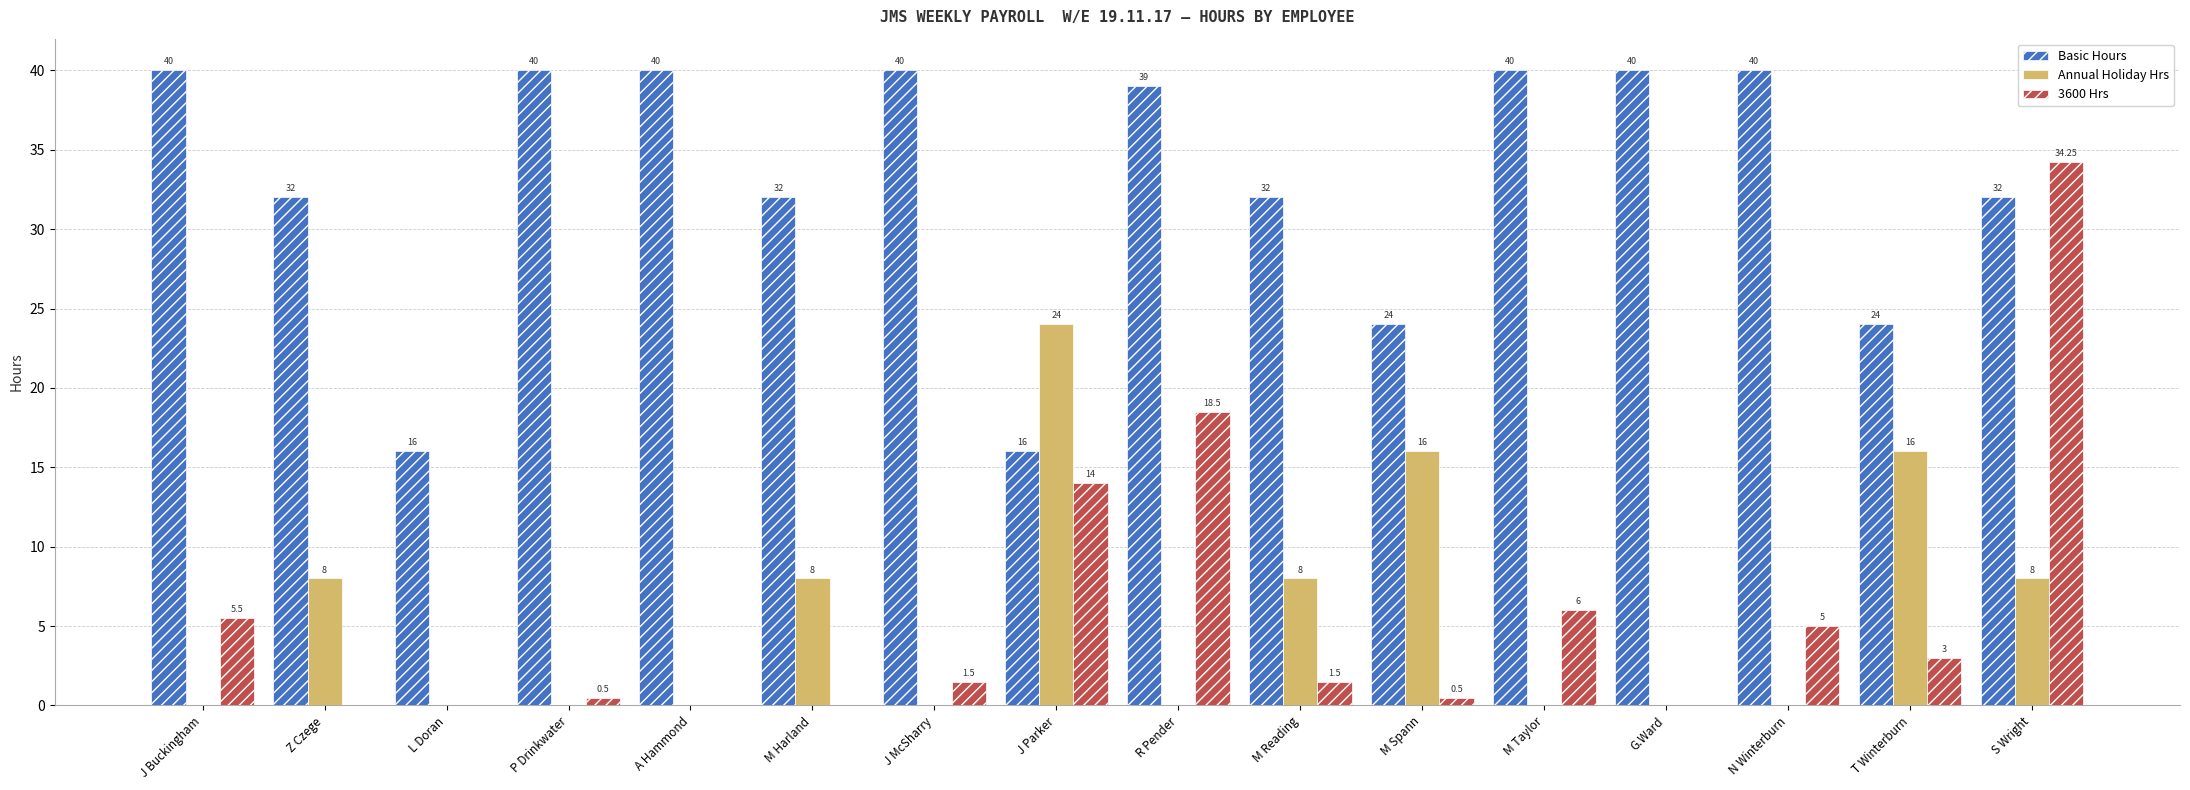

At which label does 3600 Hrs reach its peak?

S Wright